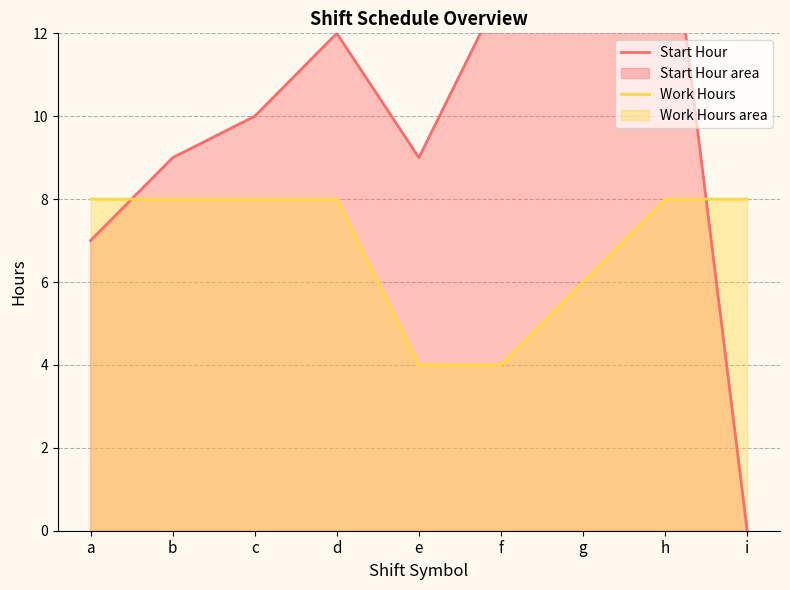

True or false: Start Hour has more than 2 points higher than both neighbors.

False